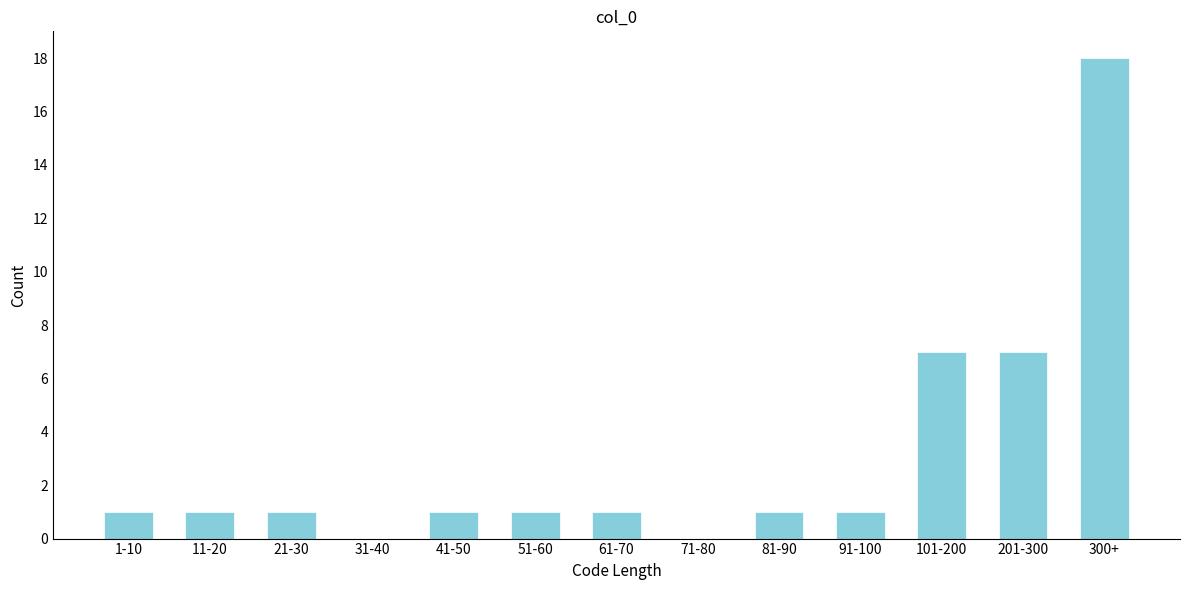

Reading left to right, what are all the values shown in this chart?

1-10=1	11-20=1	21-30=1	31-40=0	41-50=1	51-60=1	61-70=1	71-80=0	81-90=1	91-100=1	101-200=7	201-300=7	300+=18